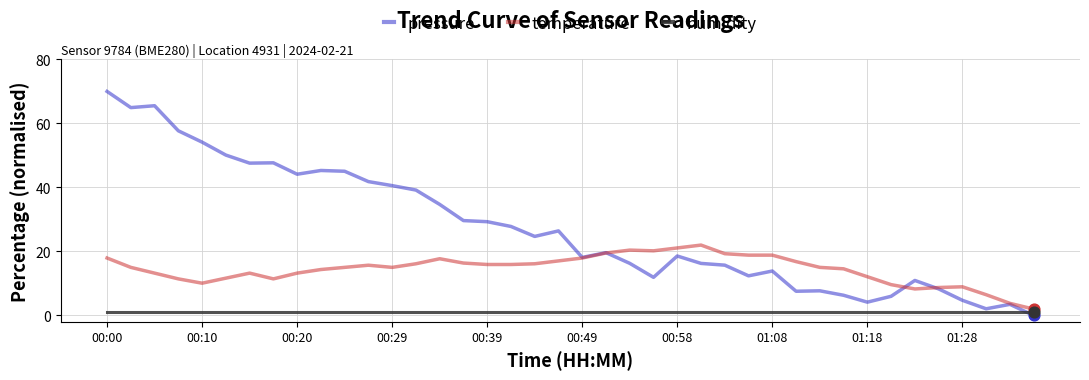

At how many categories does at least one series exceed 36?

14